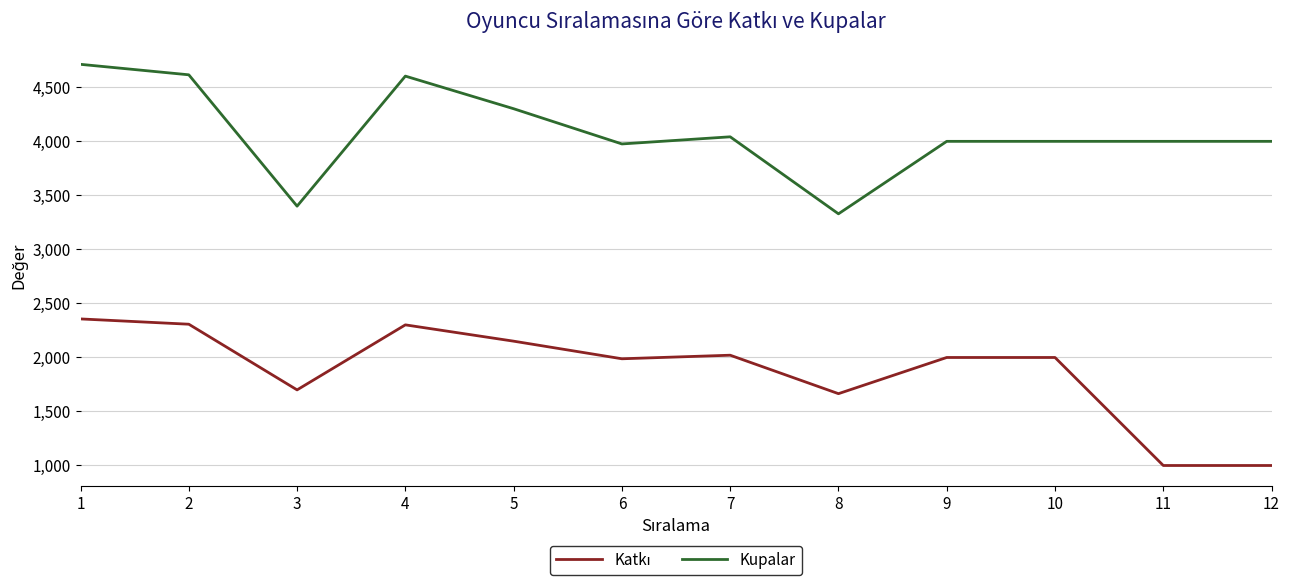

How many lines are shown in the chart?

2